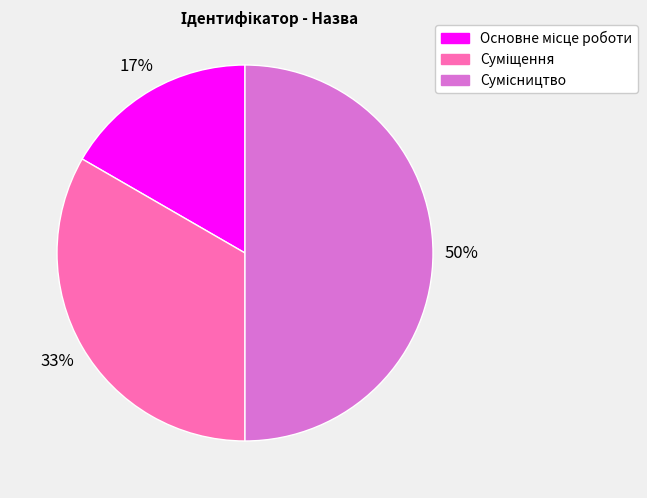

To the nearest percent, what is the average slice percentage?

33%